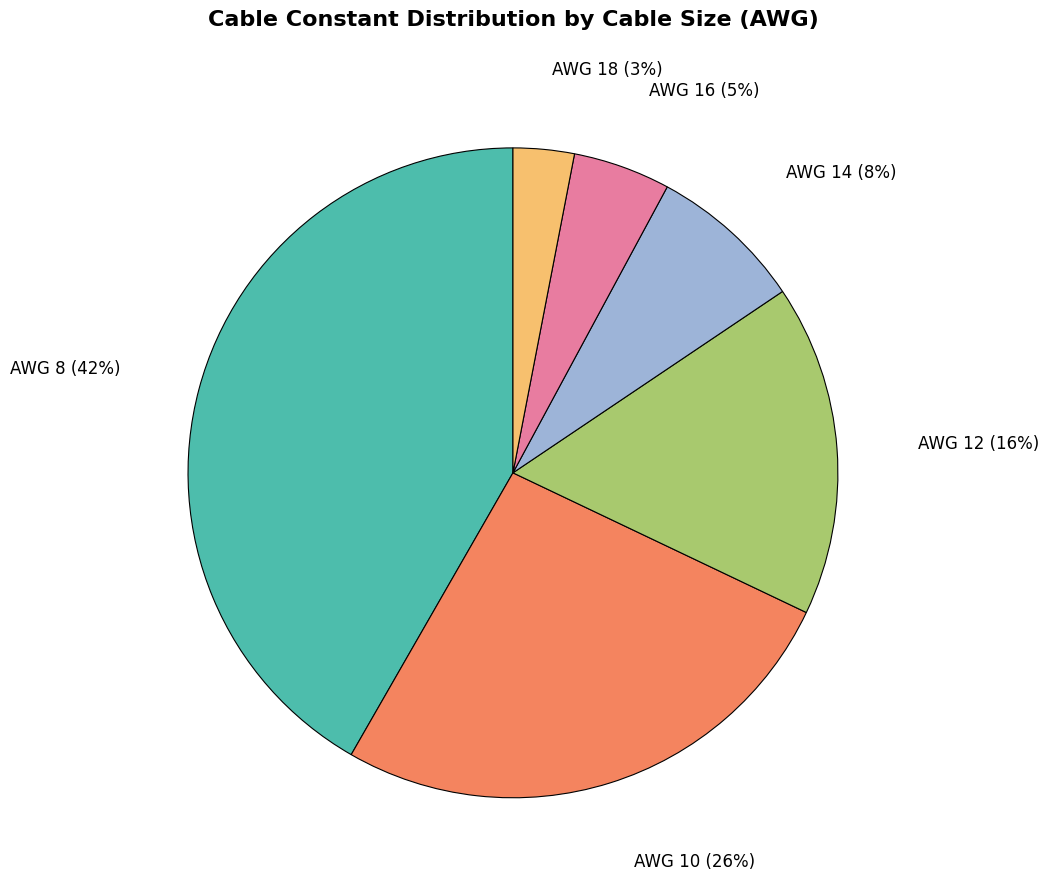

What is the largest slice in the pie chart?

AWG 8